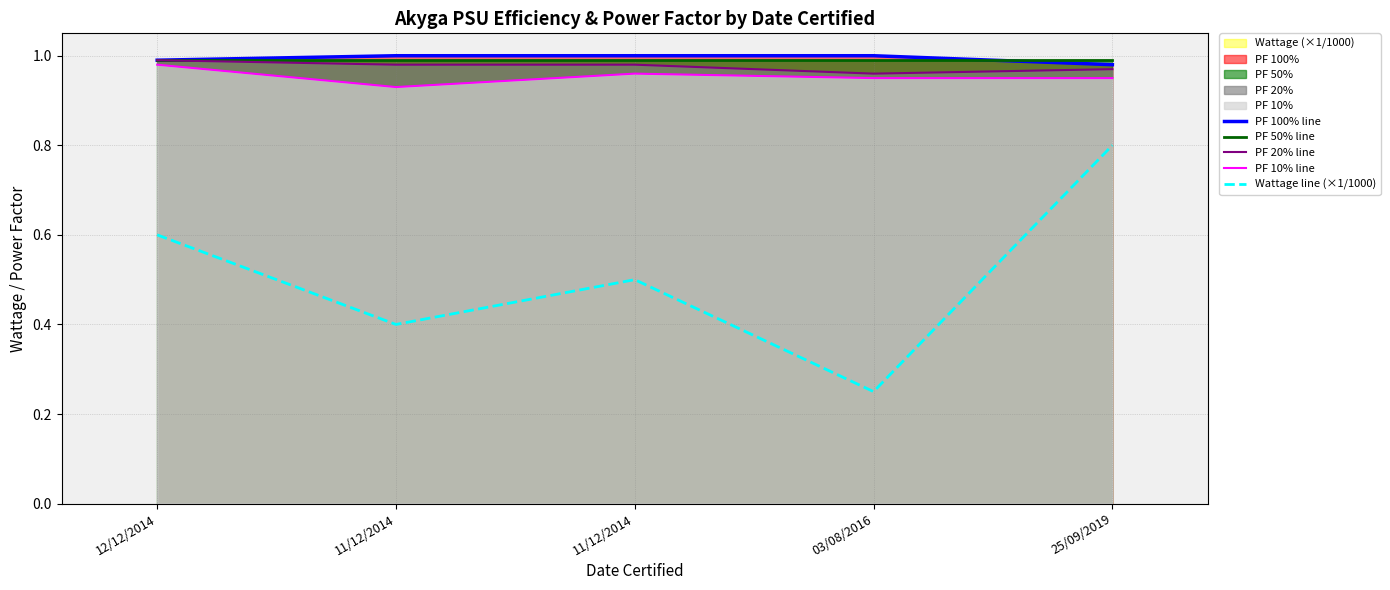

True or false: Wattage line (×1/1000) and PF 10% line intersect in this chart.

False